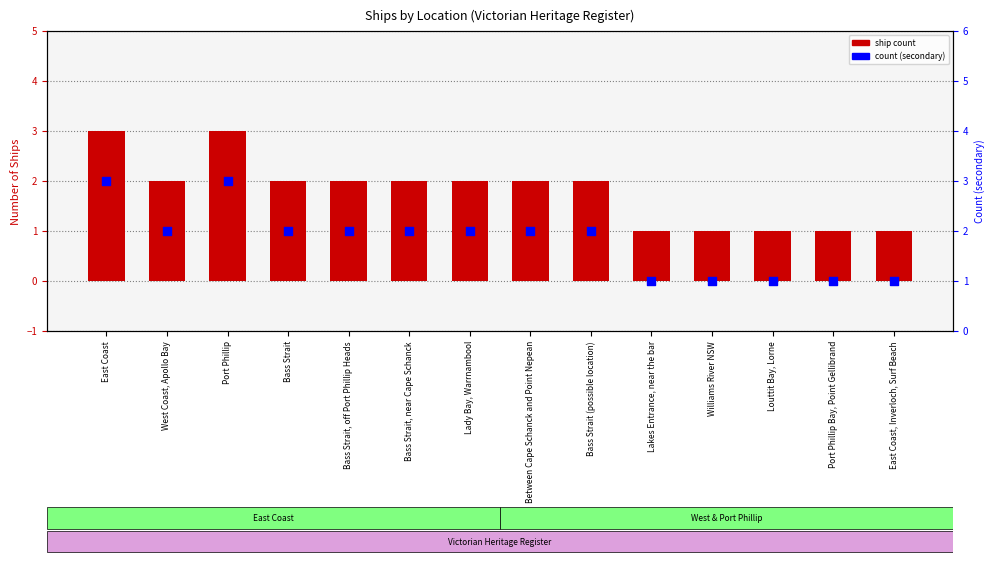

What are all the series names shown in the legend?

Ship Count, Count (secondary)